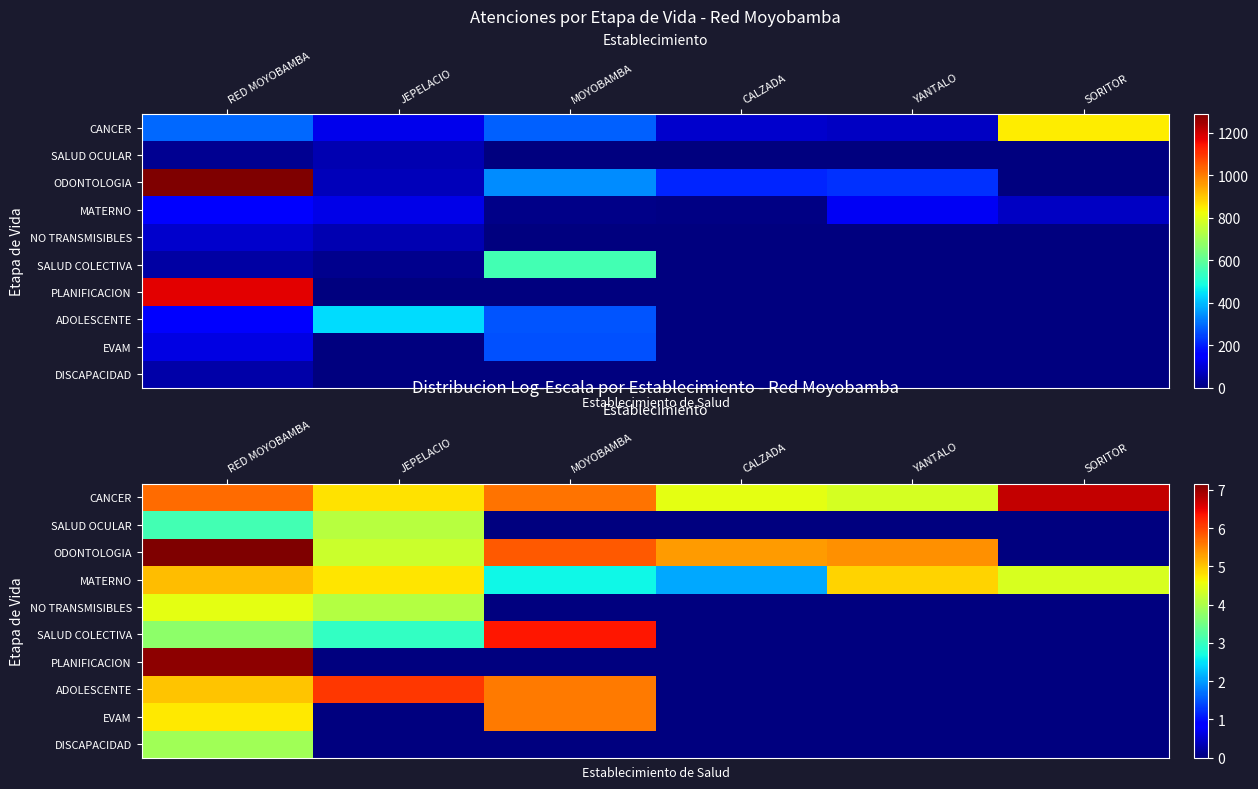

At how many categories does at least one series exceed 2?

6